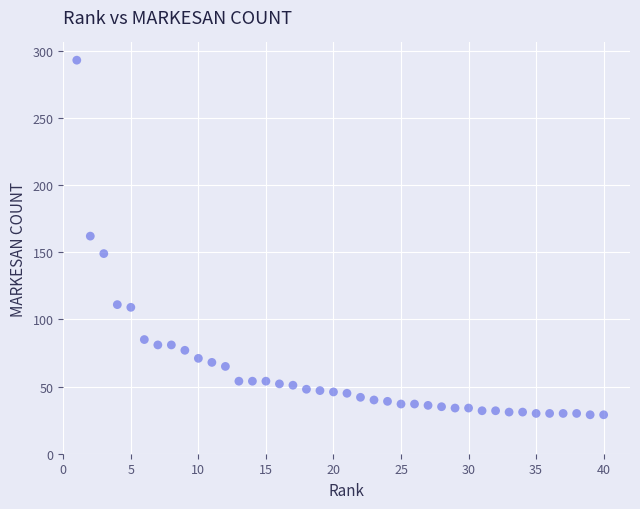

What is the range of Y values (max minus min)?

264